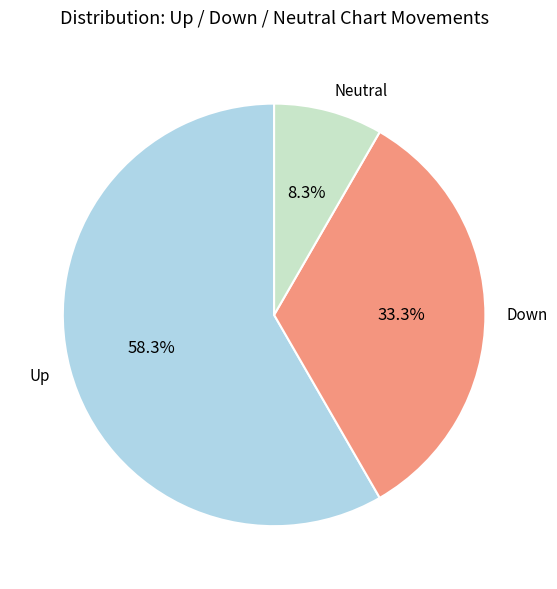

Which category has the biggest portion of the pie?

Up